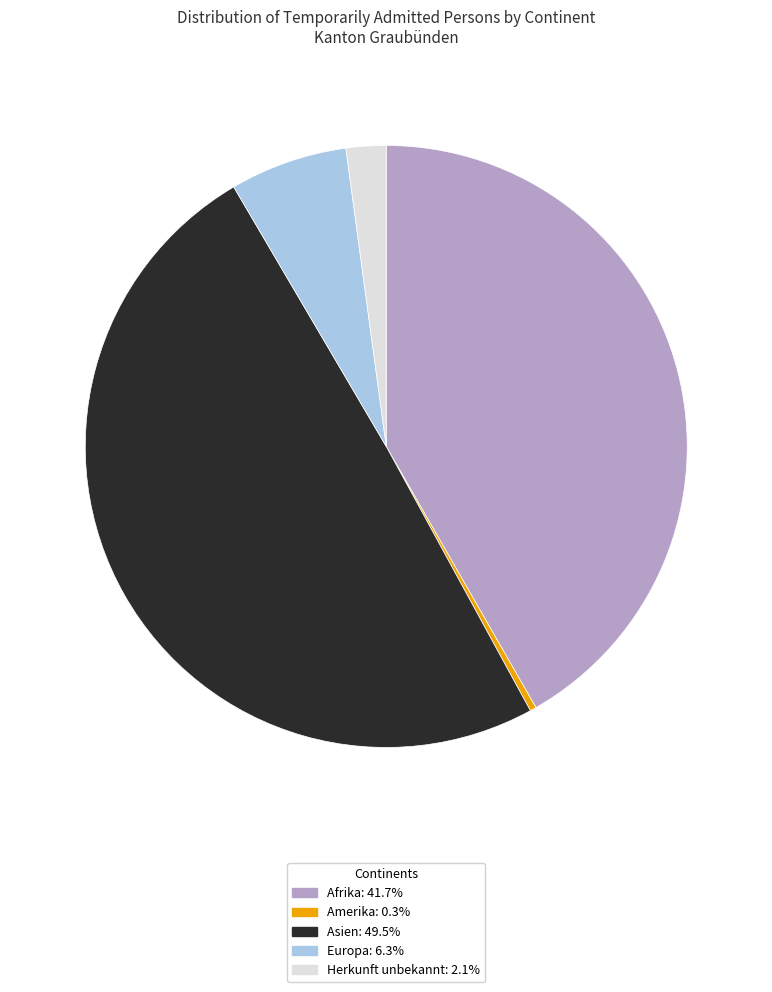

Is the sum of Herkunft unbekannt and Amerika greater than half?

No